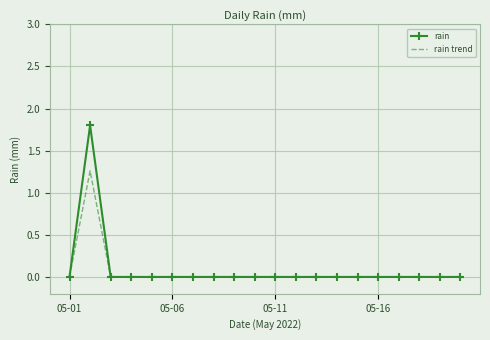

Rank the series by their maximum value, from lowest to highest.

rain trend, rain